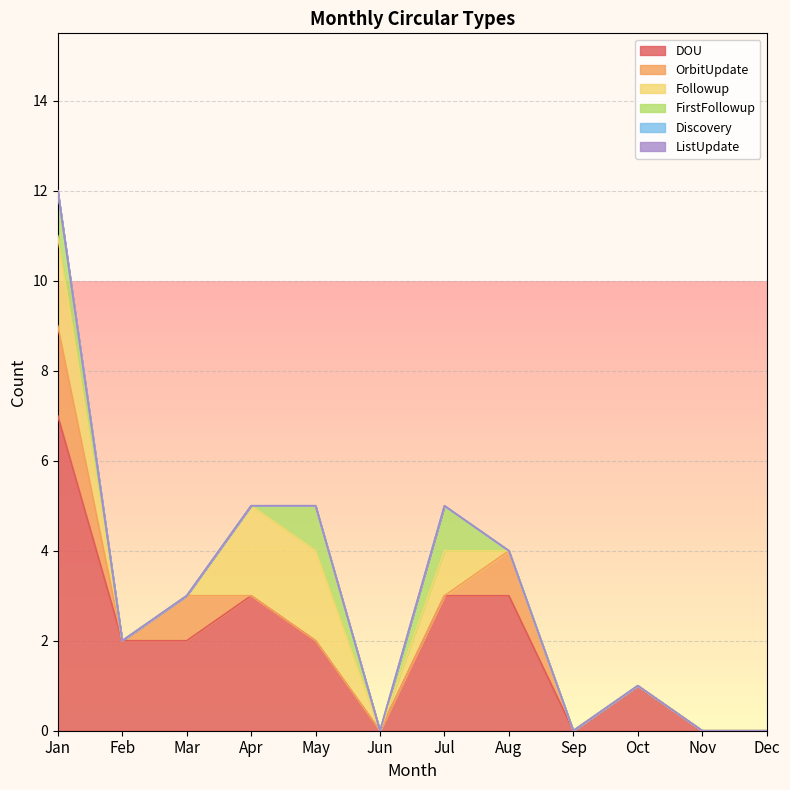

Where is FirstFollowup nearest to the value 0?

Feb